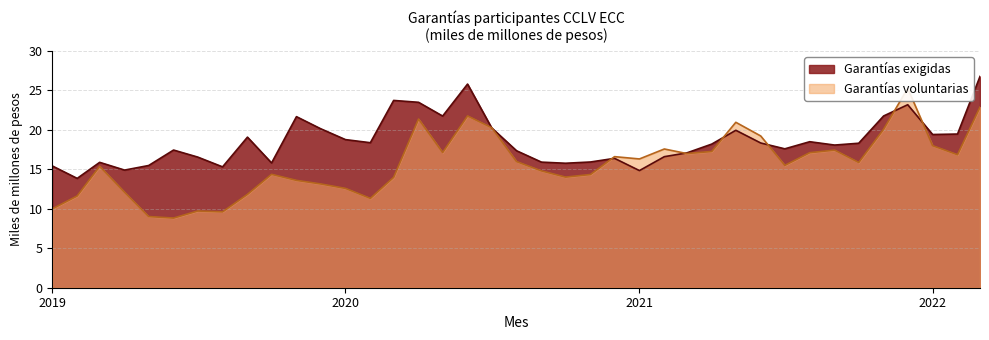

What is the difference between the maximum and minimum values in the Garantías exigidas series?

12.9